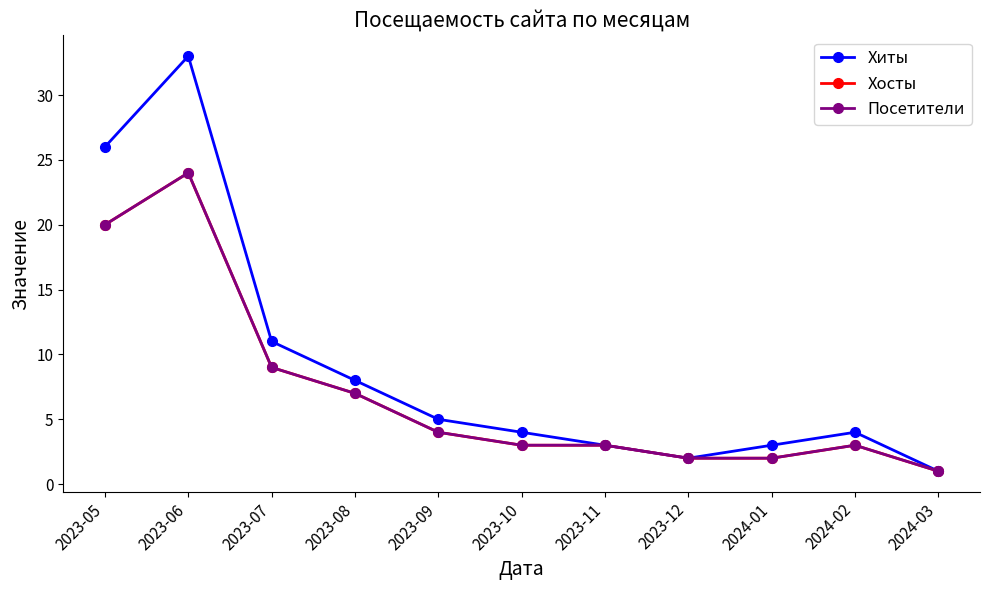

Is this an area chart (filled region under the line)?

No